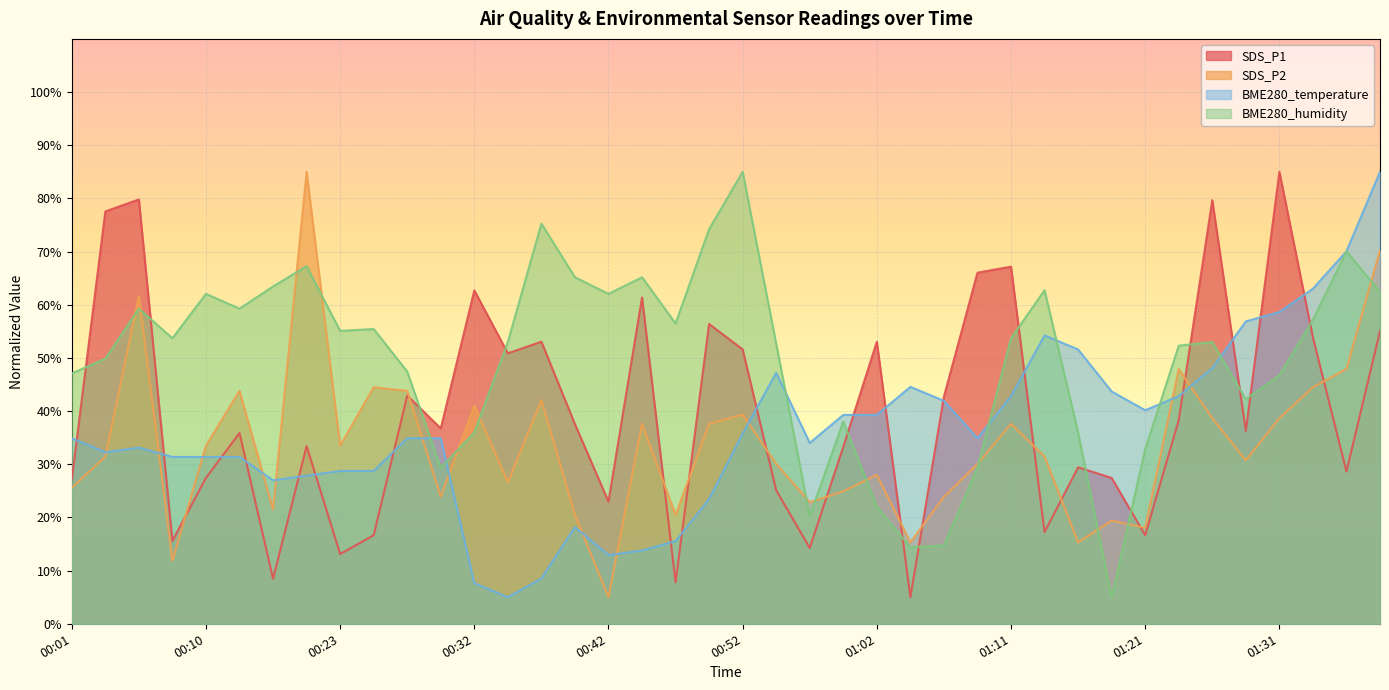

In BME280_temperature, how many points are lower than both neighbors (excluding endpoints)?

7